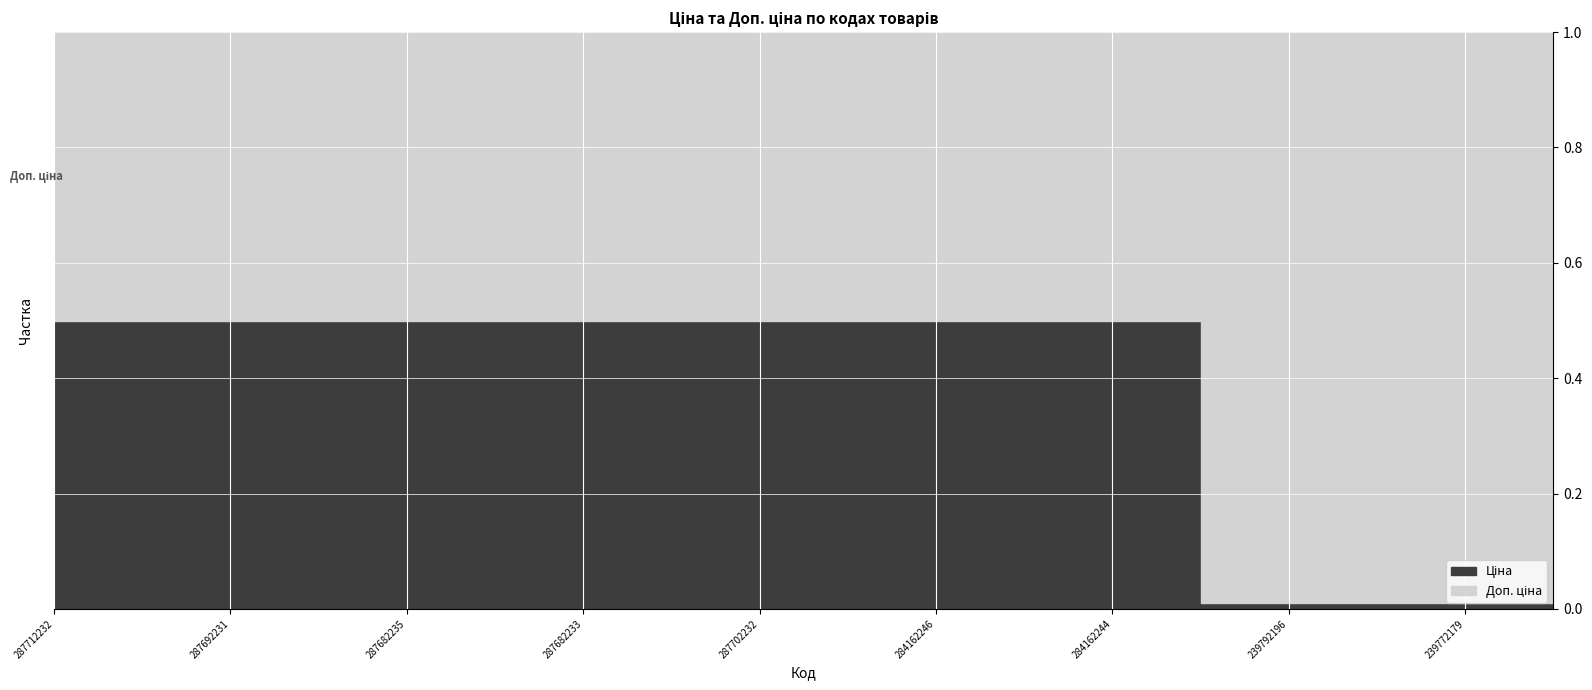

At which label does Доп. ціна first exceed 14649?

287712232